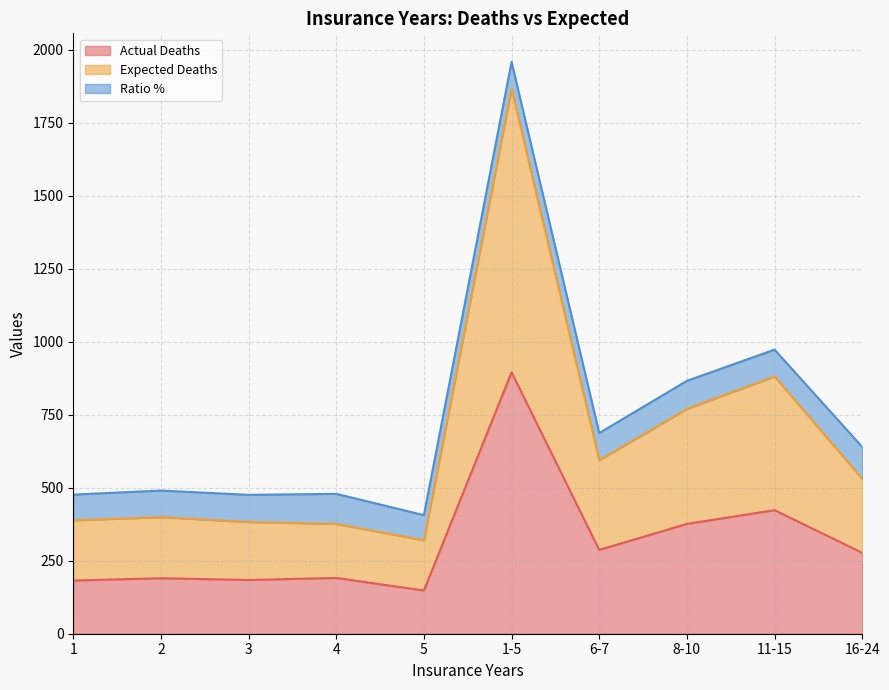

The value of Actual Deaths at 16-24 is 277.0. True or false?

True